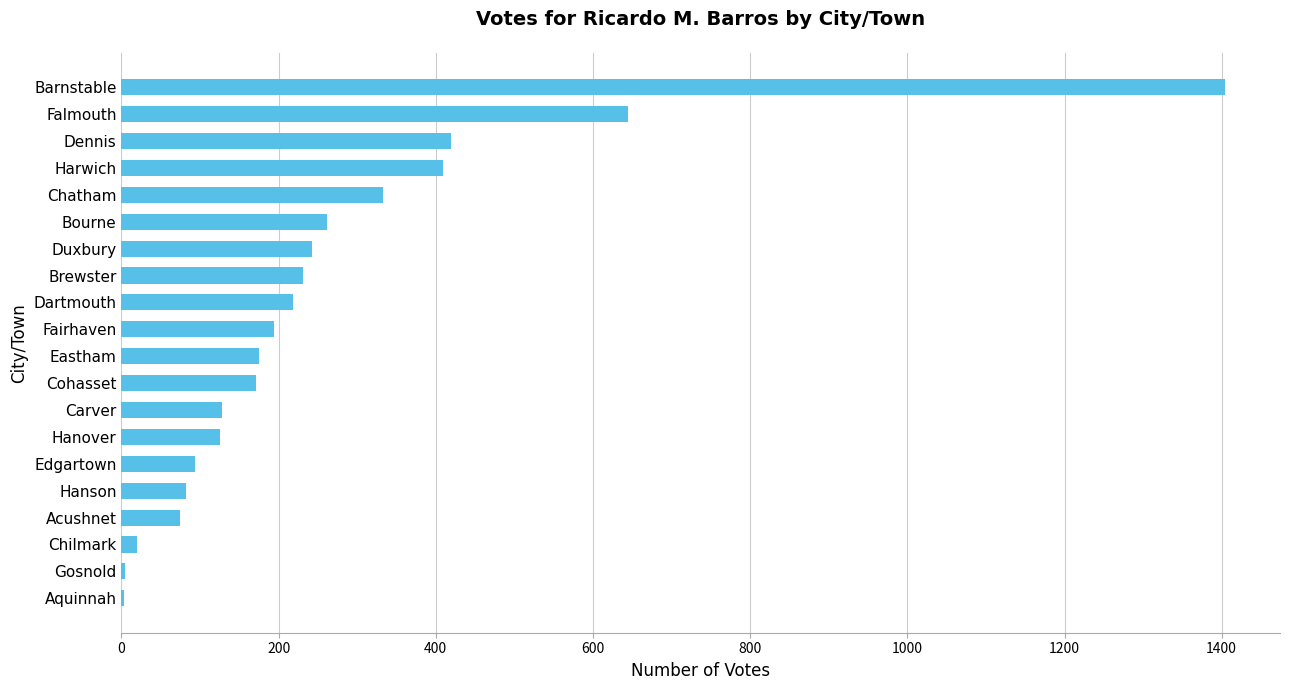

Which label corresponds to the largest value in the chart?

Barnstable